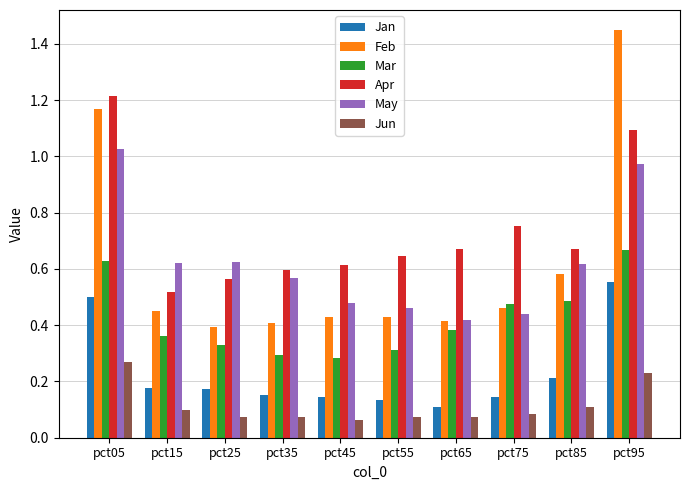

What is the total value across all series at pct55?

2.1